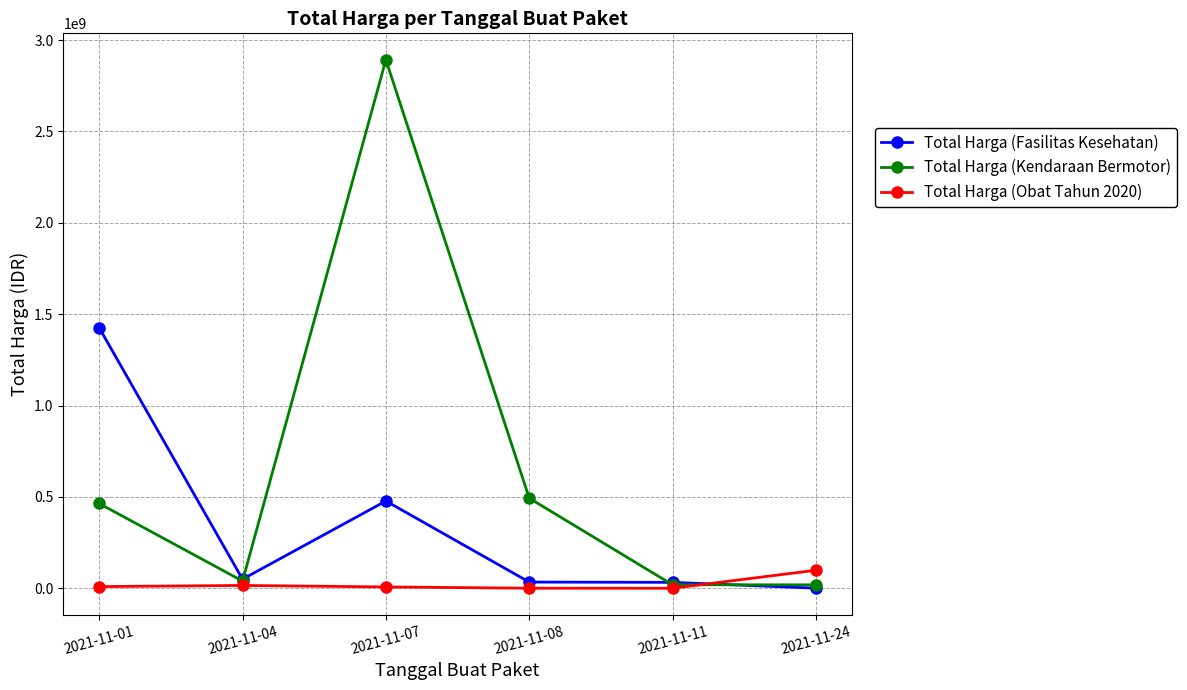

Where is Total Harga (Obat Tahun 2020) nearest to the value 49425285?

2021-11-04